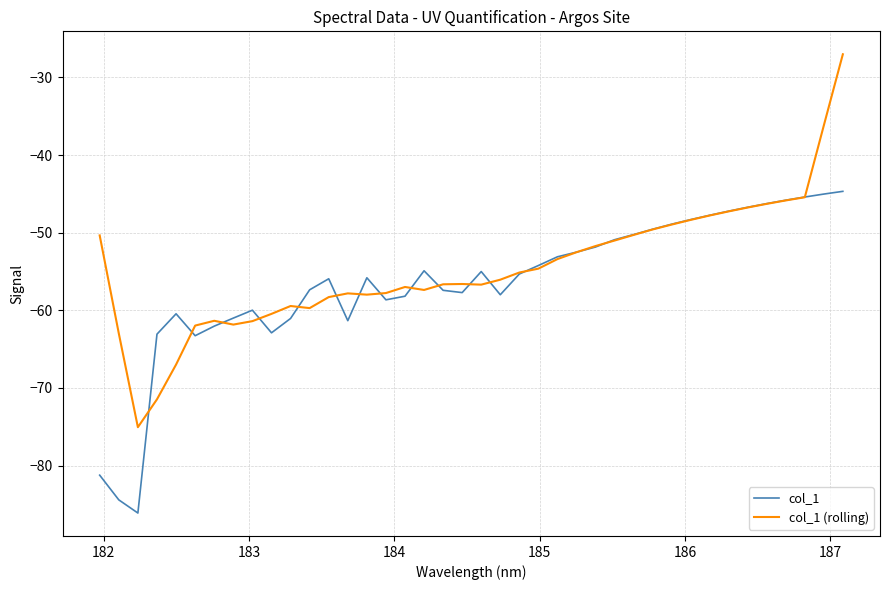

Rank the series by their maximum value, from highest to lowest.

col_1 (rolling), col_1